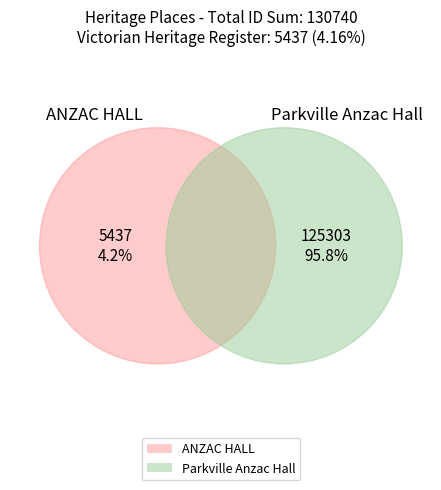

To the nearest percent, what percentage of the pie is Parkville Anzac Hall?

96%